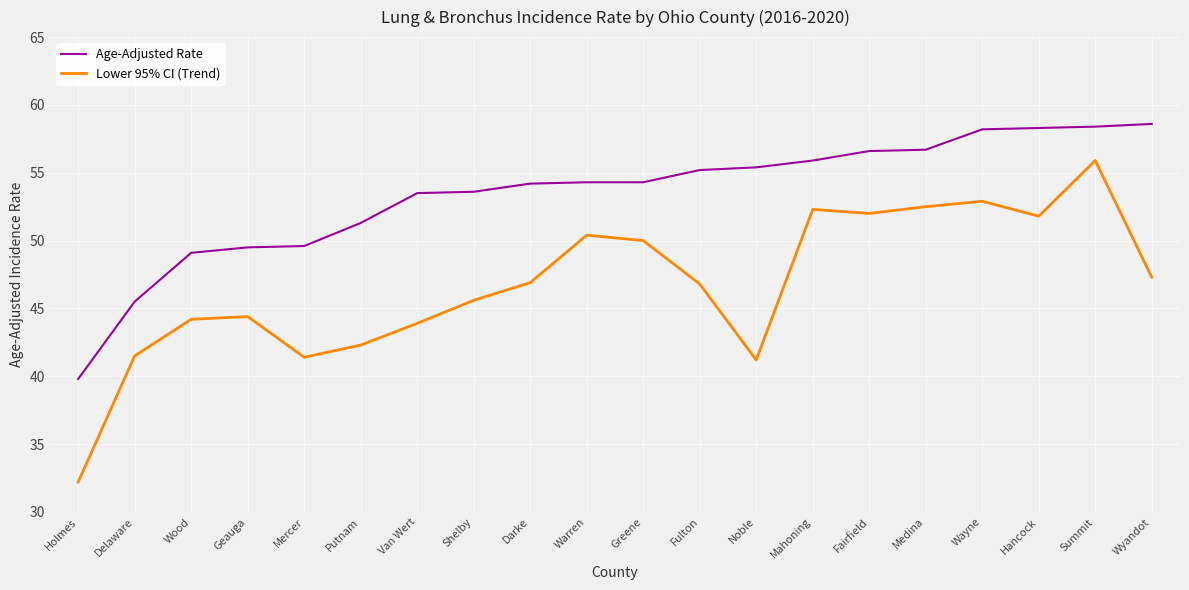

Between Delaware and Greene, which series saw the biggest shift?

Age-Adjusted Rate